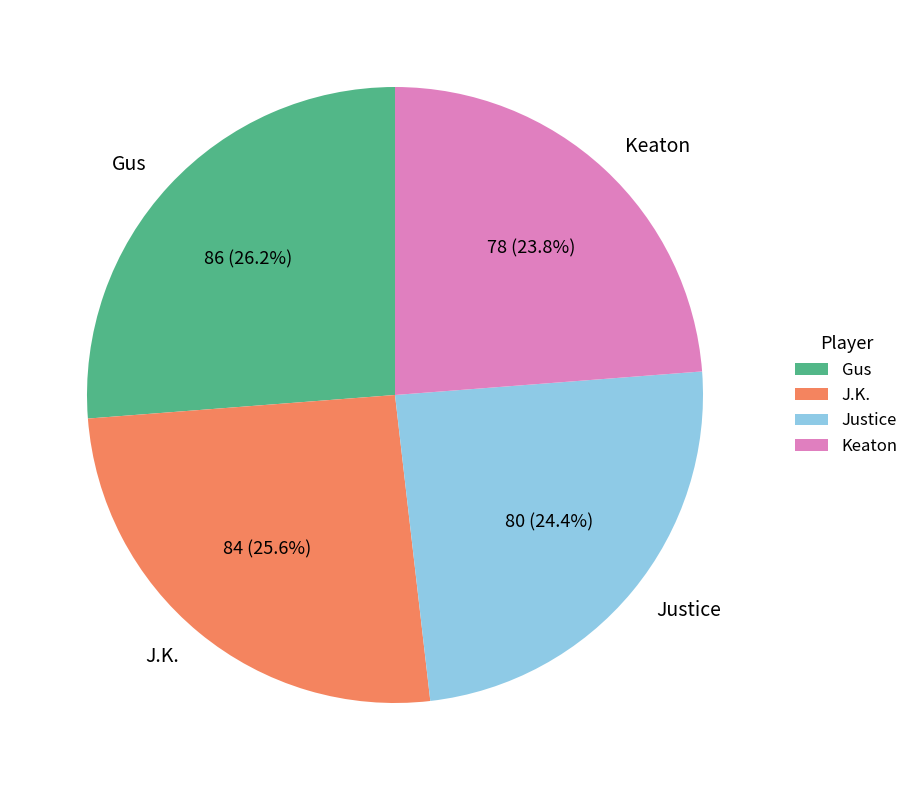

What percentage do J.K. and Keaton together represent?

49.4%